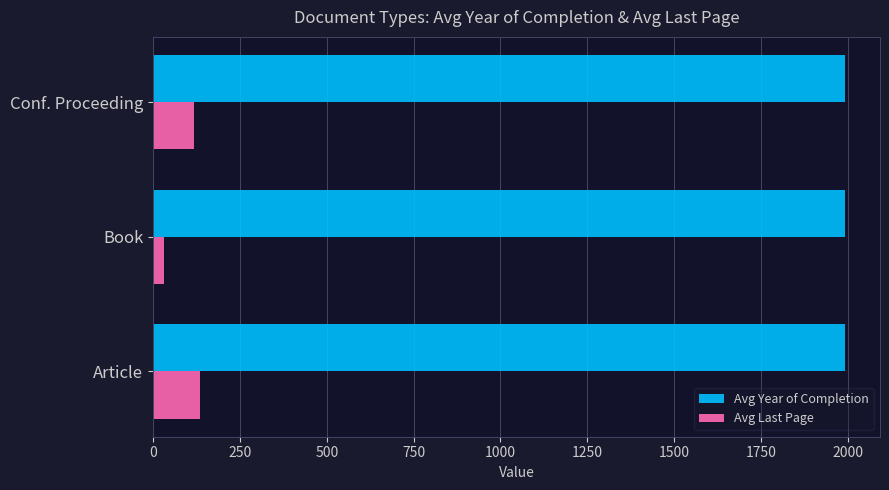

Which label corresponds to the smallest value in the chart?

Book